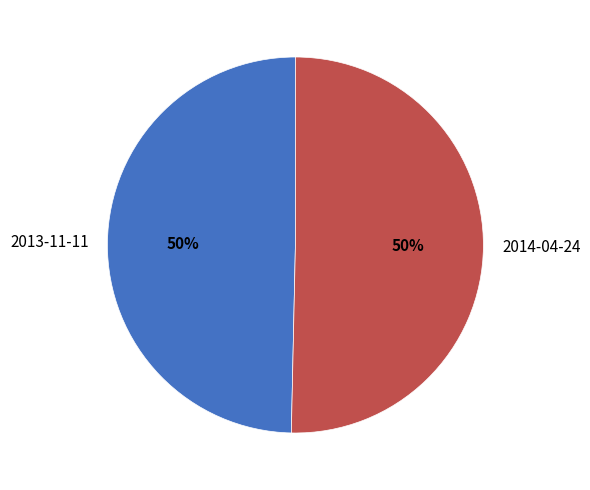

To the nearest percent, what is the combined percentage of 2014-04-24 and 2013-11-11?

100%